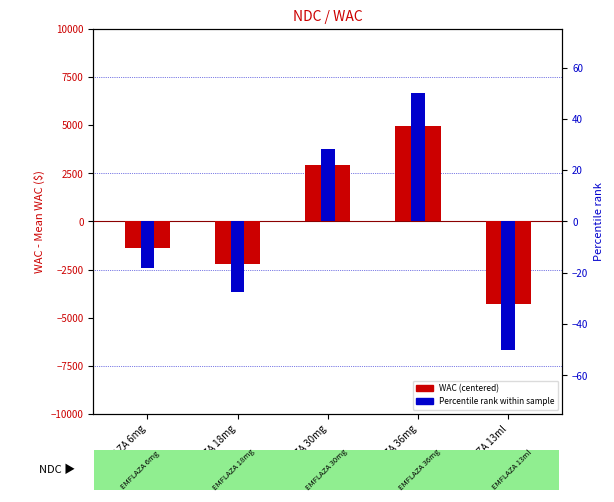

How many bars are there in each group?

2